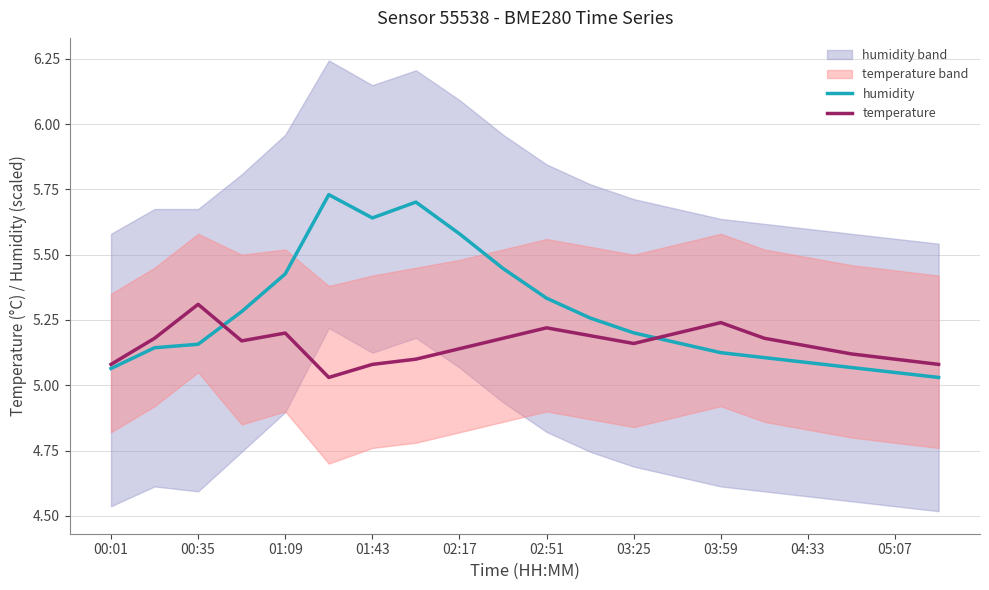

The value of temperature at 01:43 is 2.7. True or false?

False